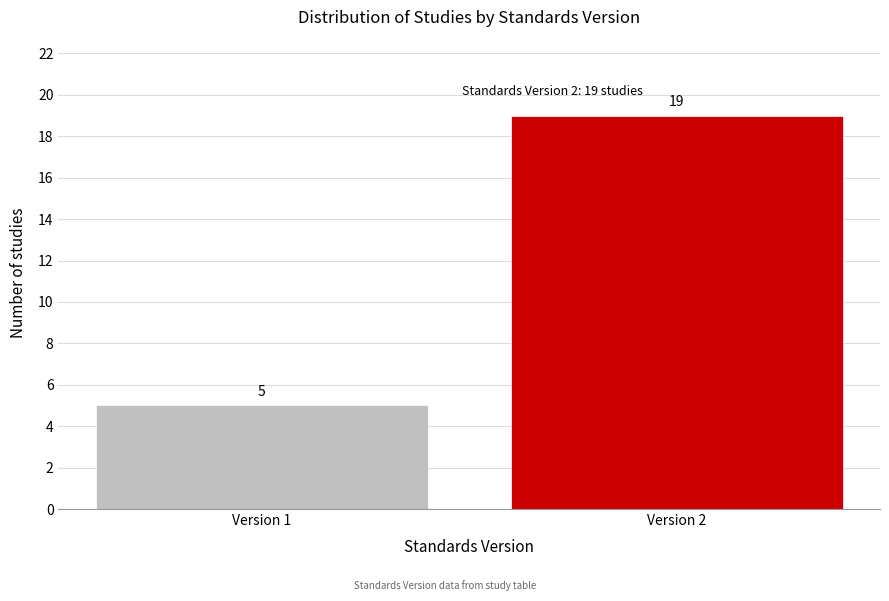

Reading left to right, transcribe all the data shown in this chart.

5	19